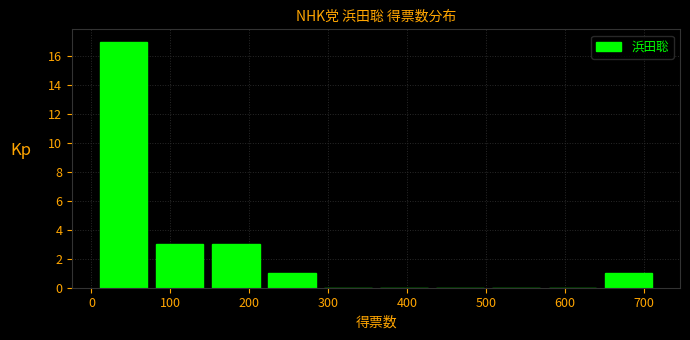

How tall is the bar that spans 10 to 80 on the x-axis? Neither the bar edges nor the heights are printed on the chart, so give them approximately, as read against the axes.

17